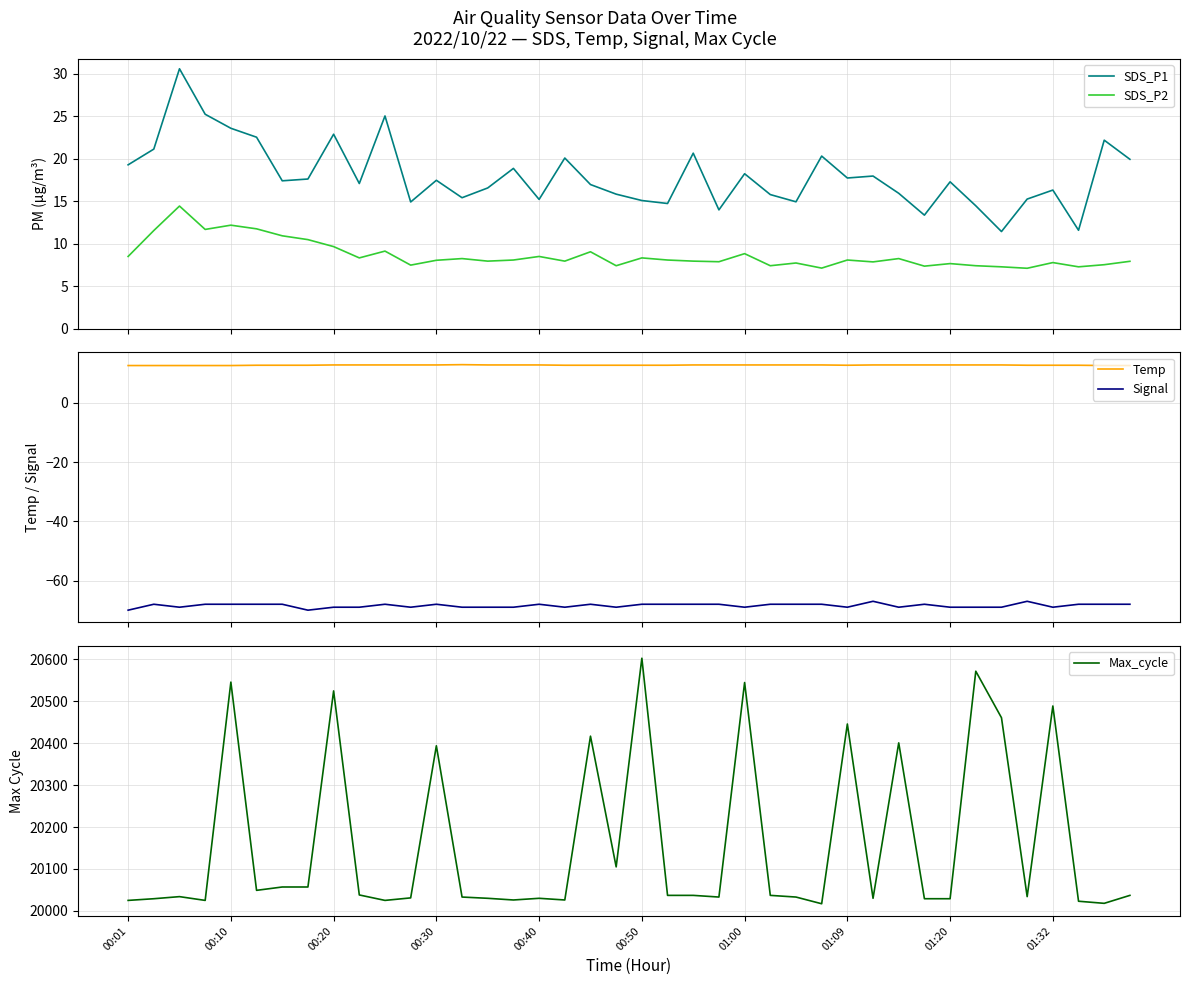

True or false: SDS_P2 and Max_cycle intersect in this chart.

False